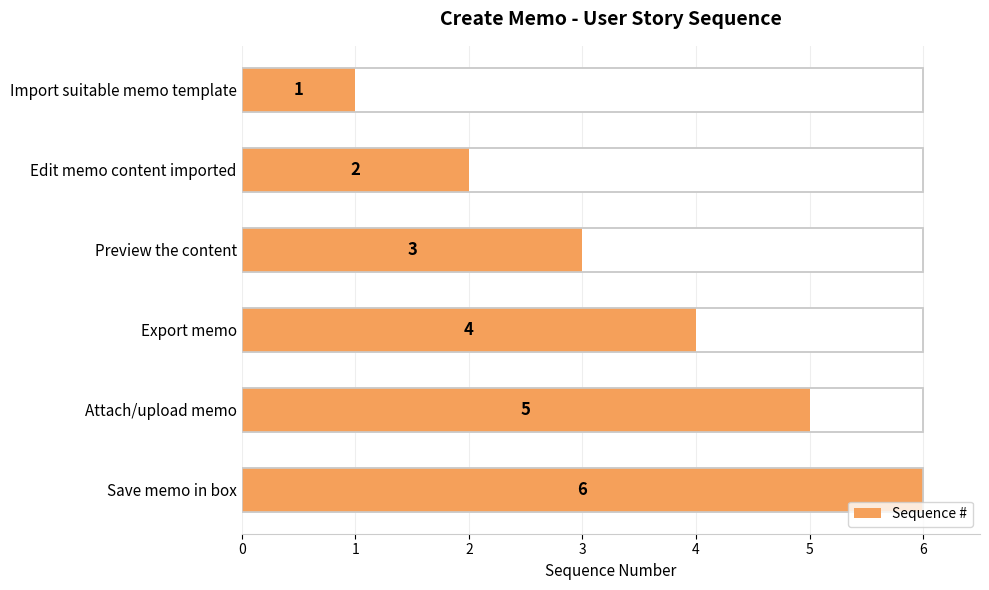

What is the difference between the values at Save memo in box and Preview the content?

3